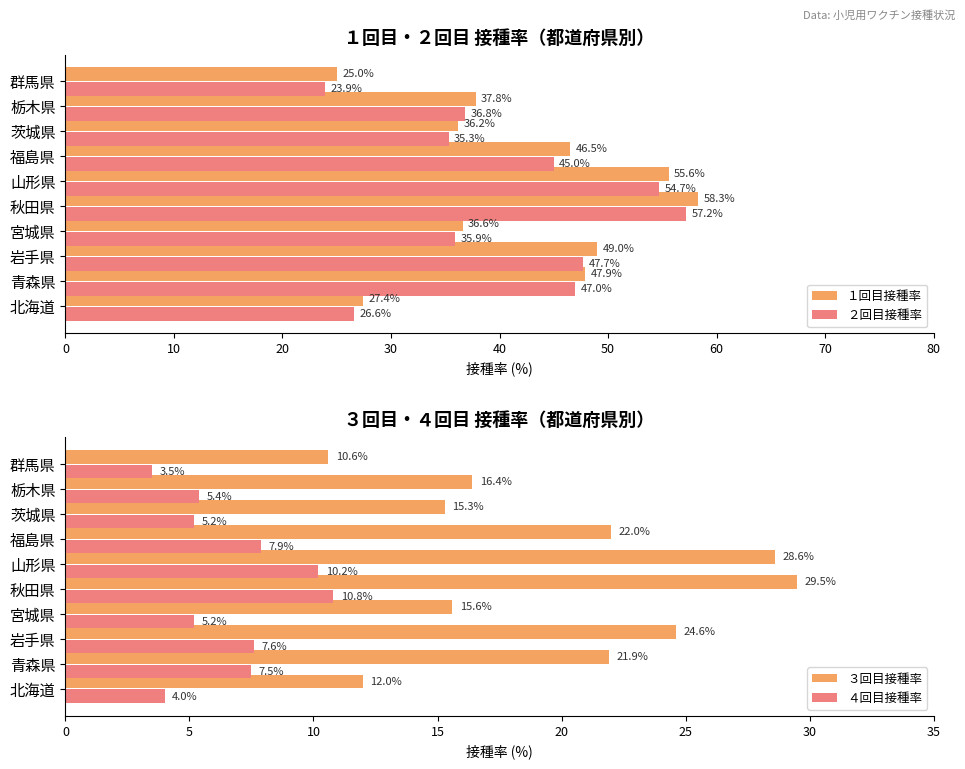

What is the difference between the maximum and minimum values in the ３回目接種率 series?

18.9